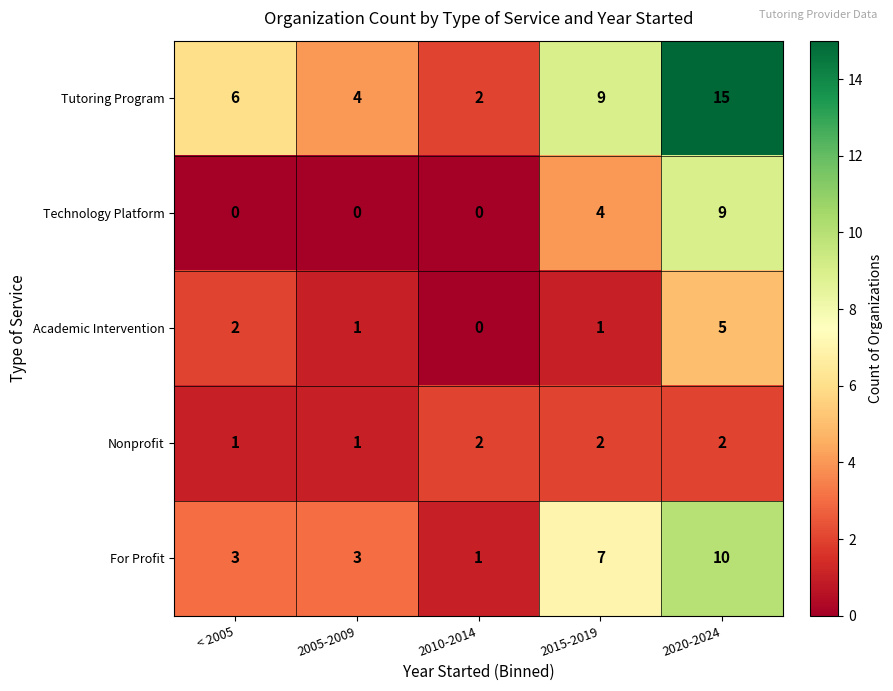

List the series in order of their peak value, lowest first.

Nonprofit, Academic Intervention, Technology Platform, For Profit, Tutoring Program